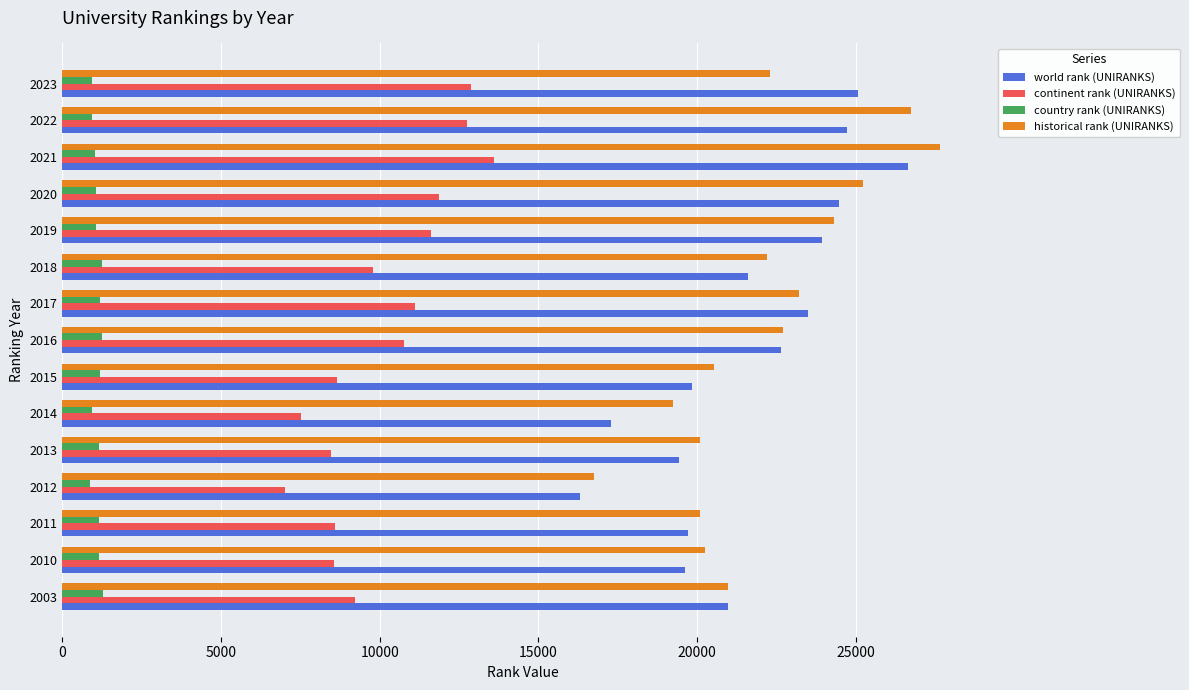

At which category is the sum across all series the highest?

2021